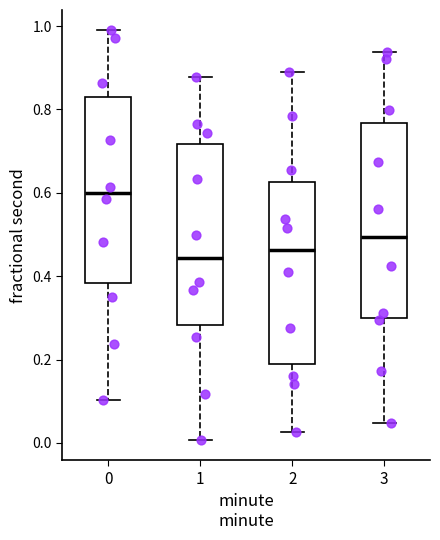

Where is the lower edge of the box at x = 3 on the y-axis? The values are not printed on the chart, so give them approximately, as read against the axis.

0.30